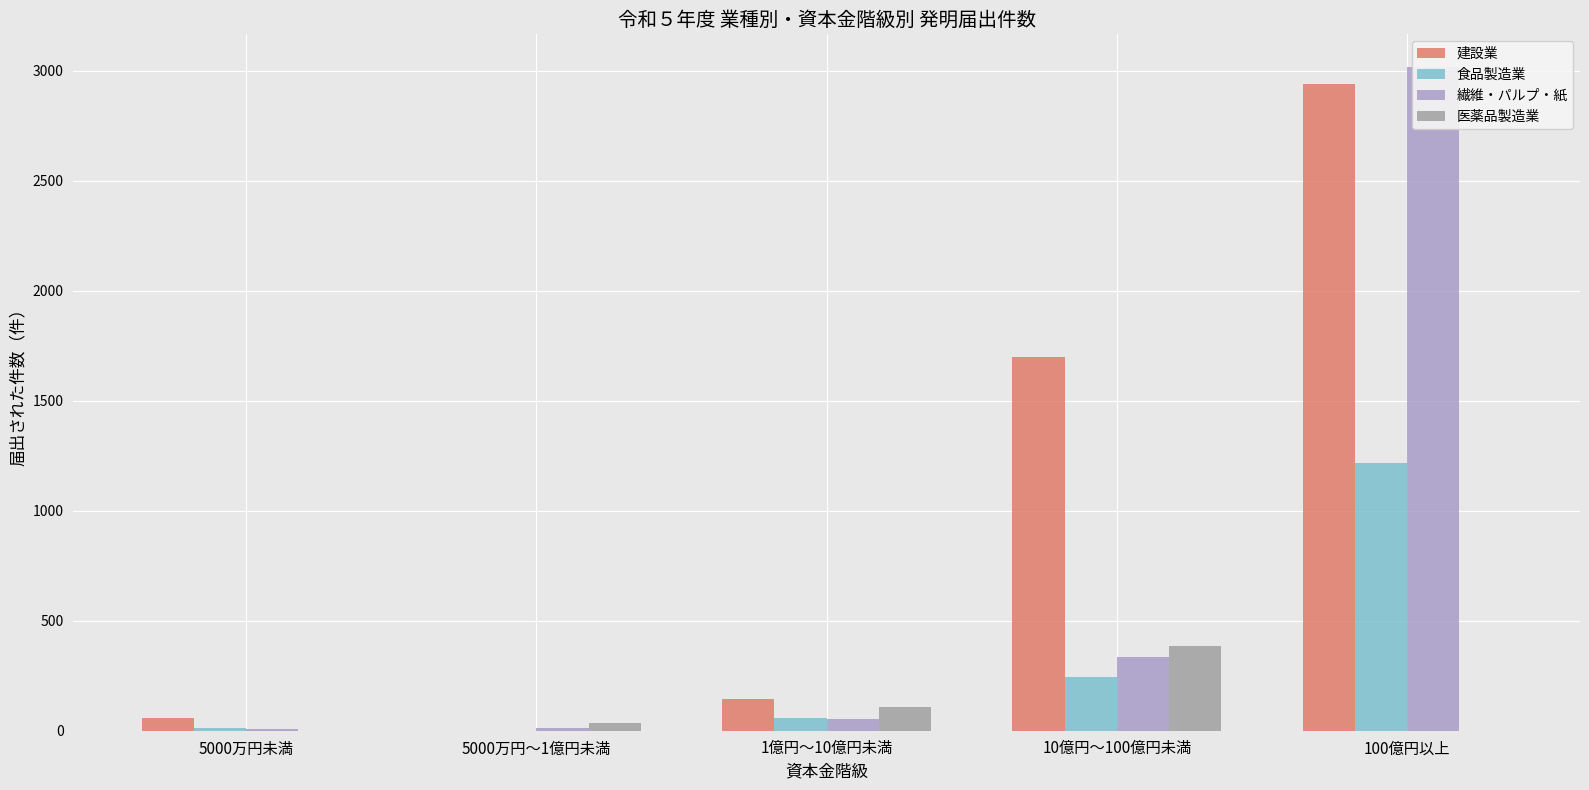

What is the average value of the 繊維・パルプ・紙 series?

684